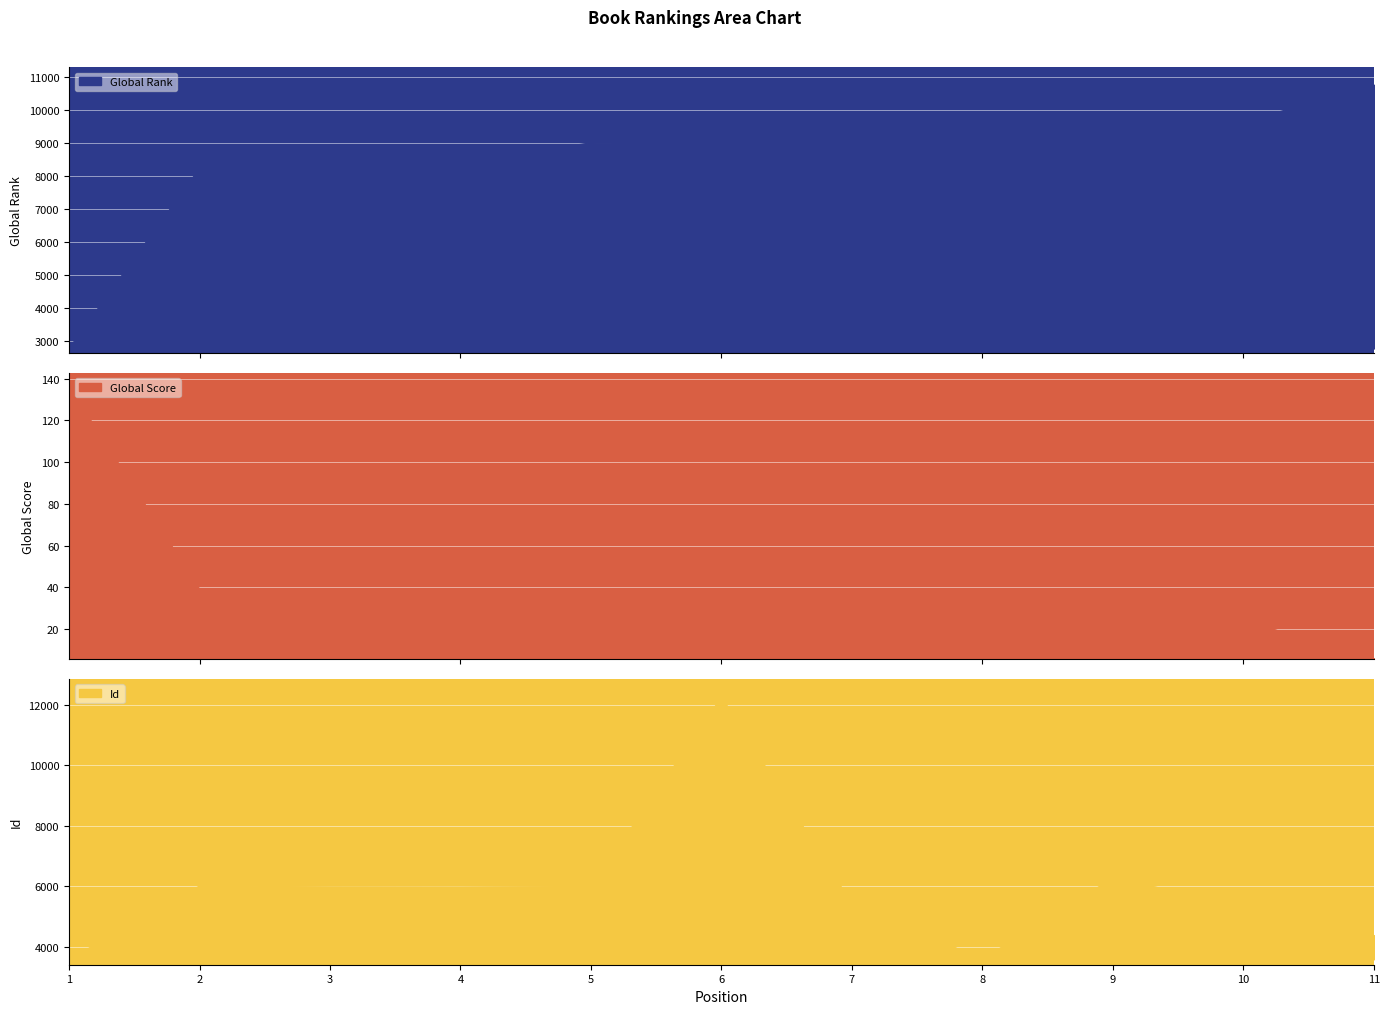

What is the approximate value of Global Rank at 7, to the nearest 10?

9040